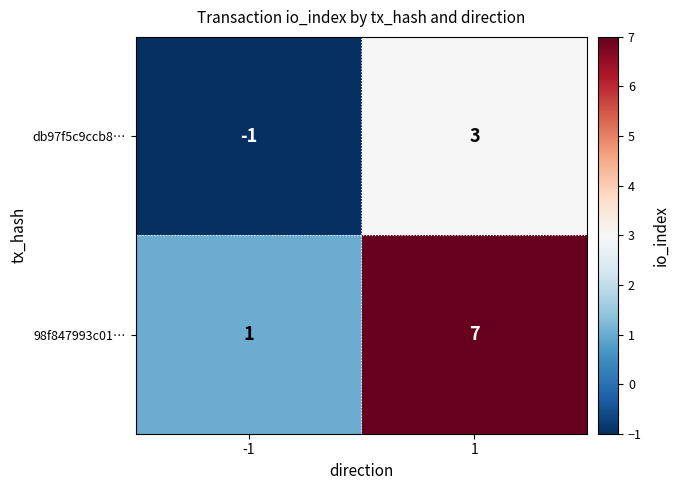

Reading left to right, what are all the values shown in this chart?

db97f5c9ccb8…: -1	3
98f847993c01…: 1	7